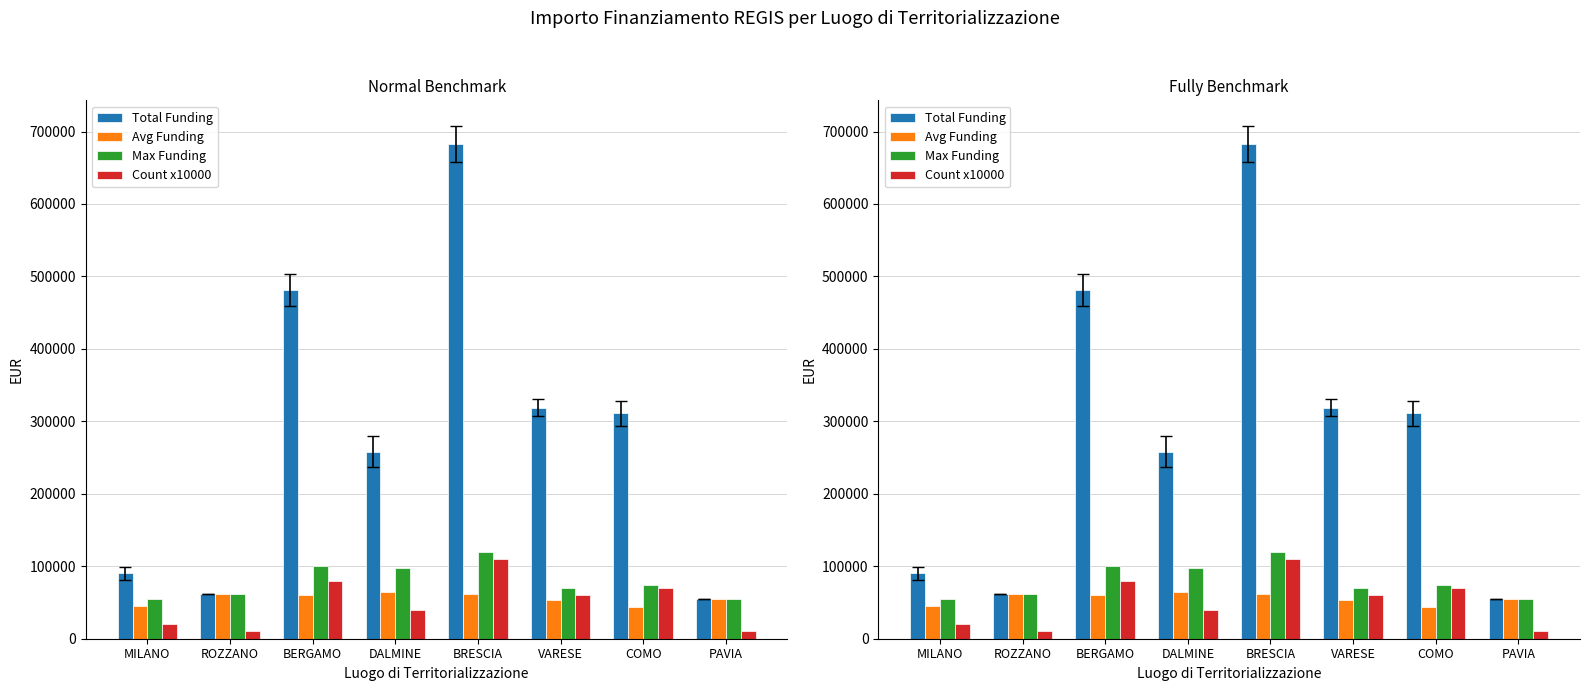

Which category has the lowest value across all series?

ROZZANO